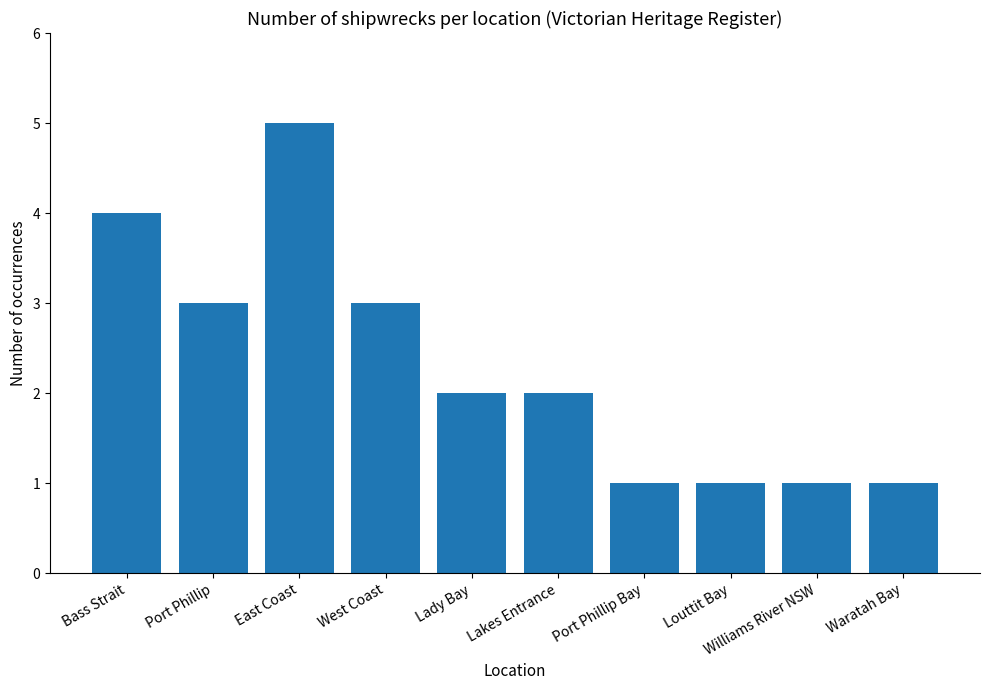

What is the sum of the values at Williams River NSW and Lakes Entrance?

3